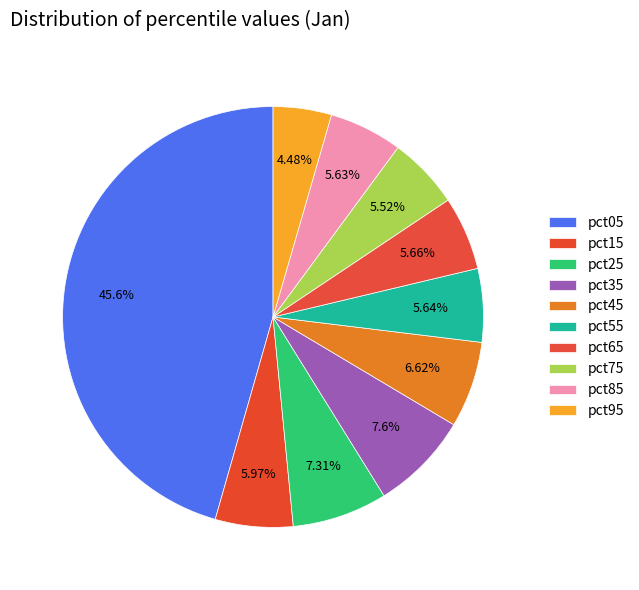

Count the number of slices in the pie.

10